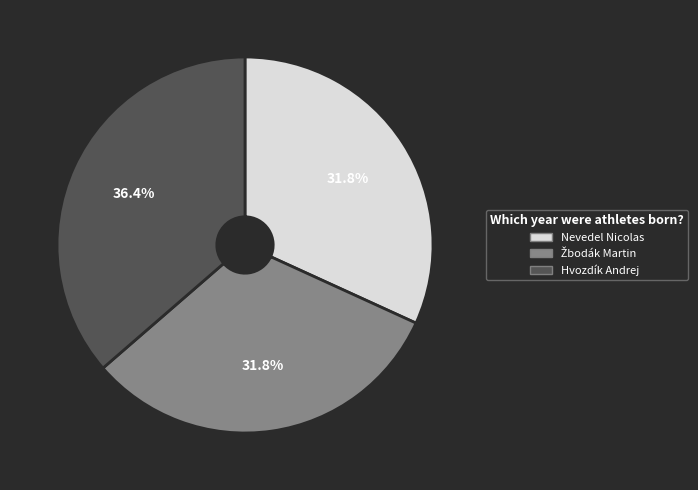

Approximately how many times larger is the value at Hvozdík Andrej compared to Nevedel Nicolas?

1.1